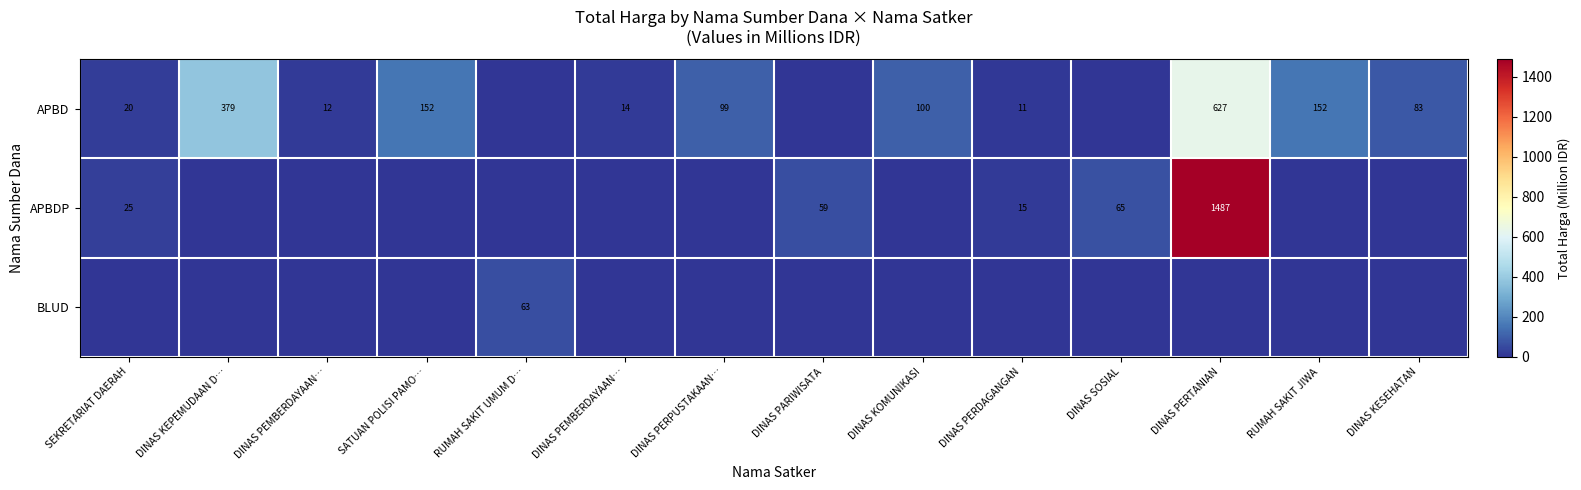

Is the value of BLUD at SEKRETARIAT DAERAH greater than the value of APBD at DINAS PERTANIAN?

No